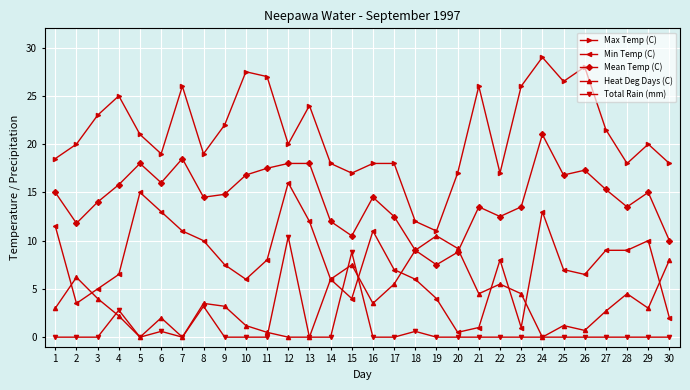

True or false: Total Rain (mm) and Mean Temp (C) intersect in this chart.

False